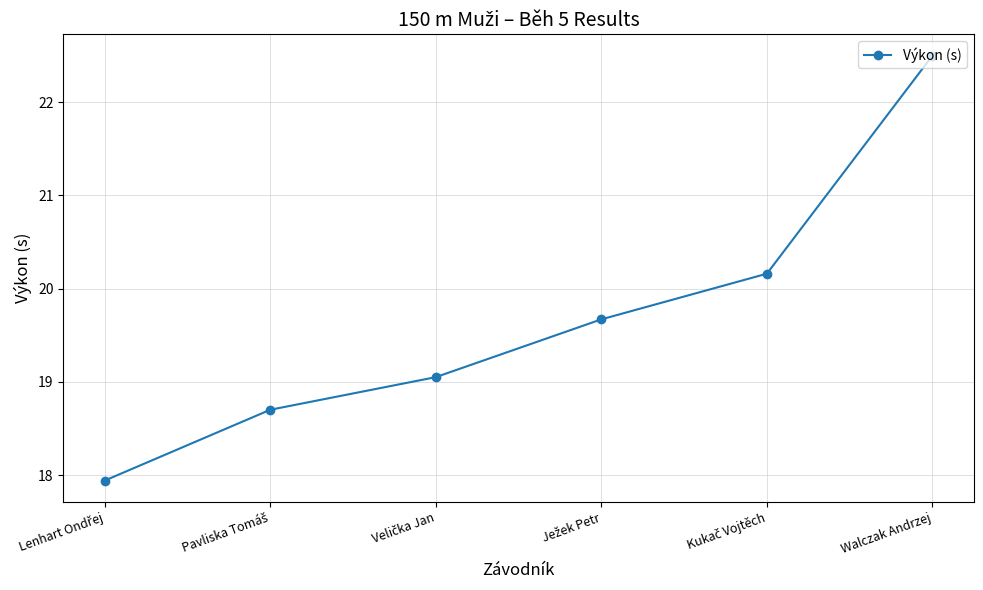

What is the average value?

19.7